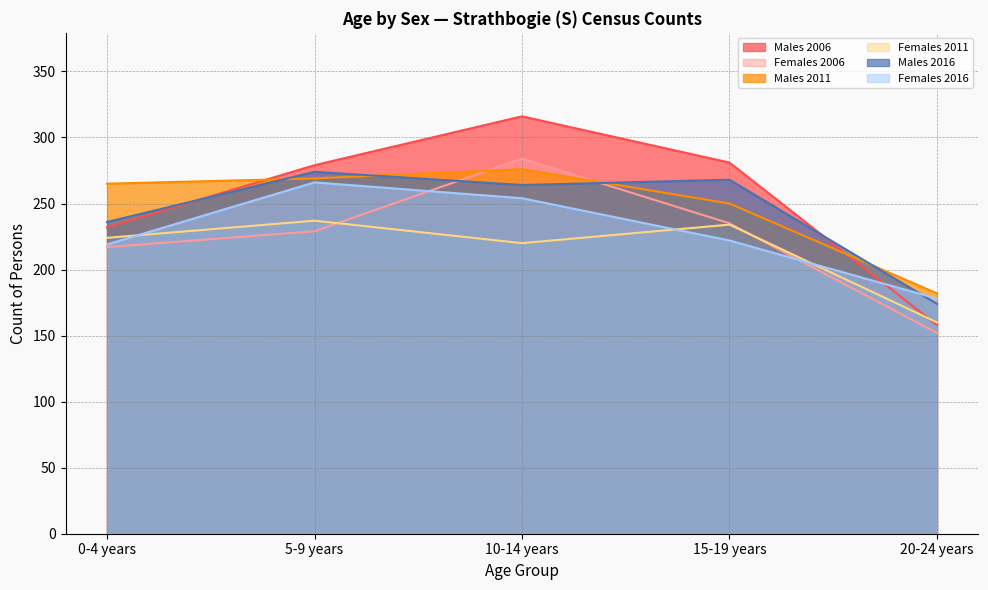

What are all the series names shown in the legend?

Males 2006, Females 2006, Males 2011, Females 2011, Males 2016, Females 2016